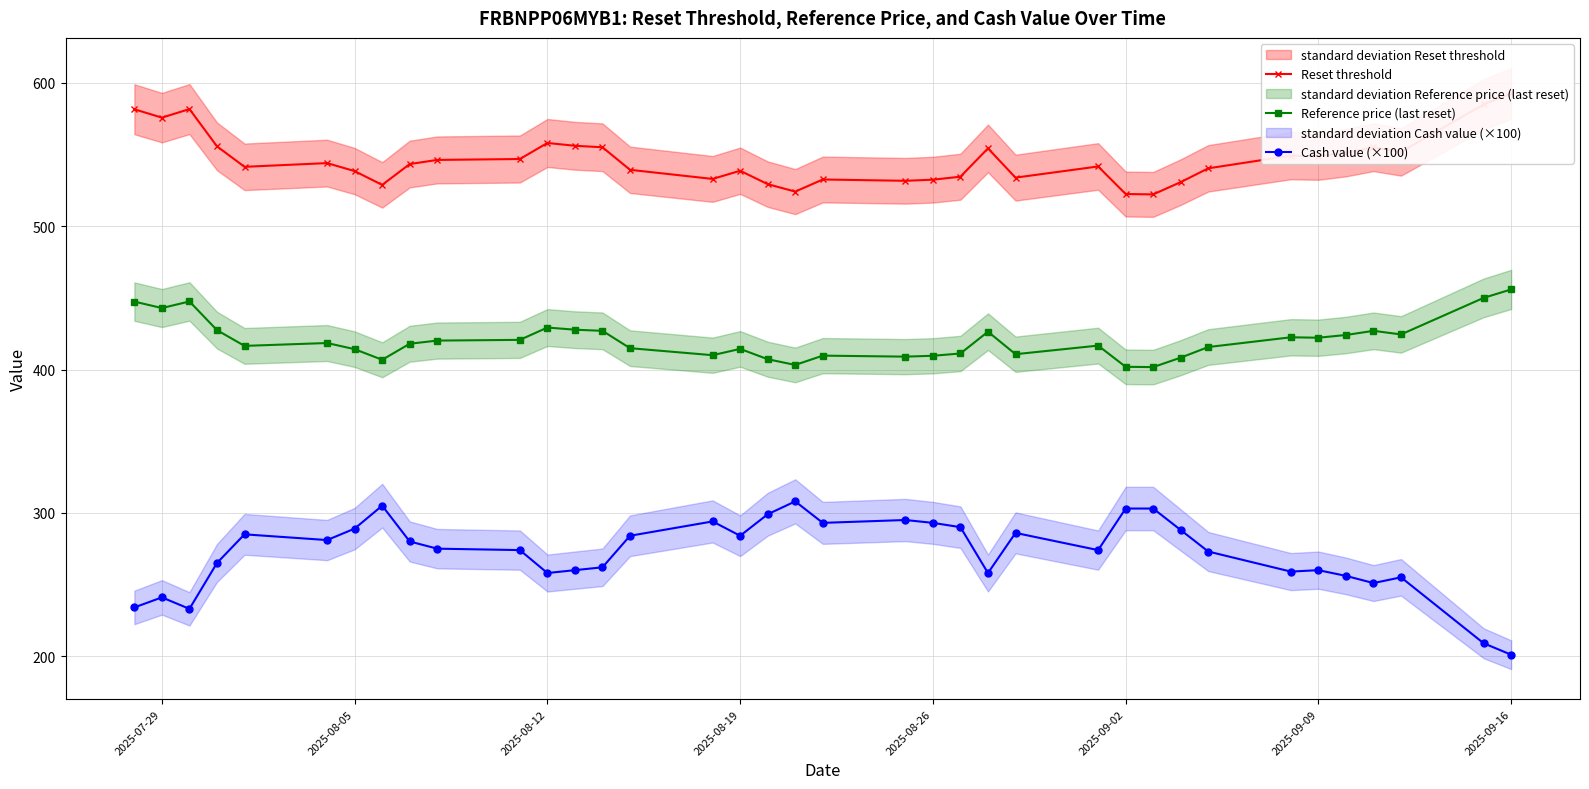

Rank the series by their average value, from highest to lowest.

Reset threshold, Reference price (last reset), Cash value (×100)